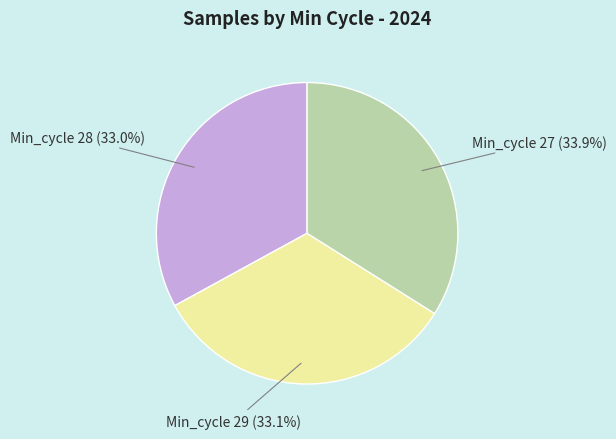

What percentage is NOT represented by Min_cycle 27?

66.1%